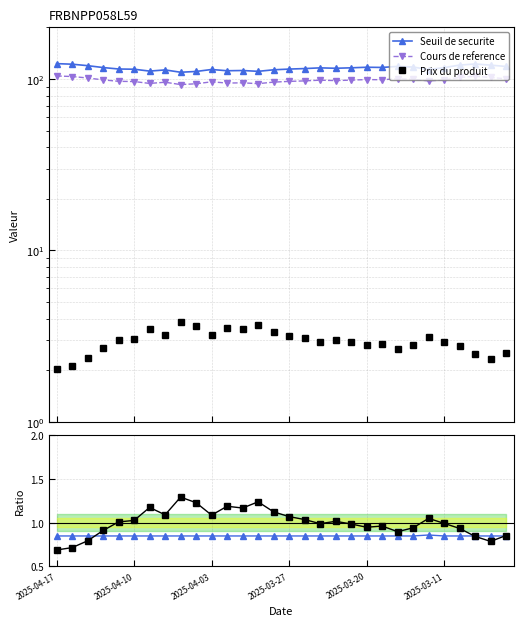

Where is Seuil de securite nearest to the value 116?

17